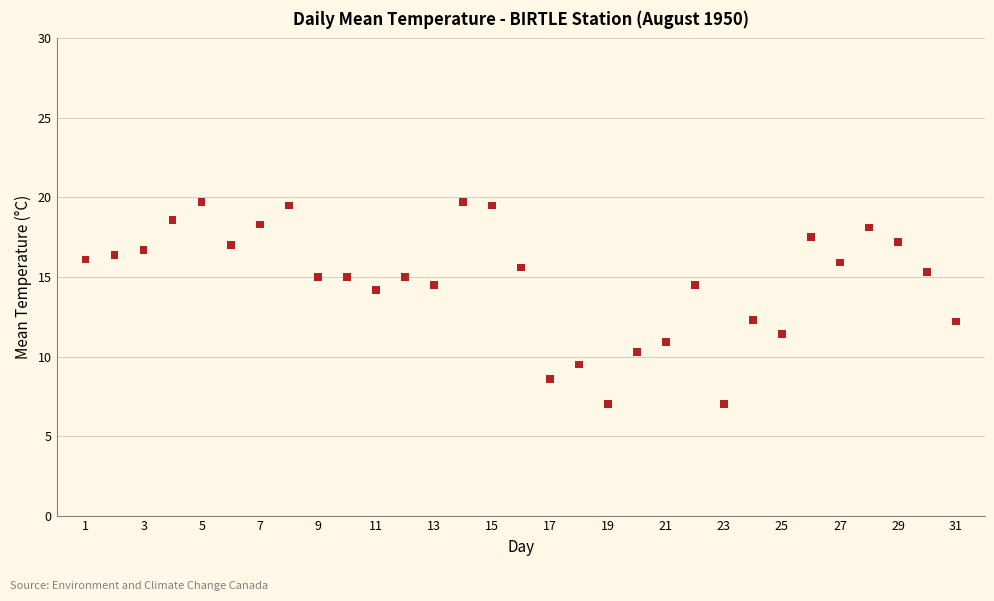

What is the range of X values (max minus min)?

30.0